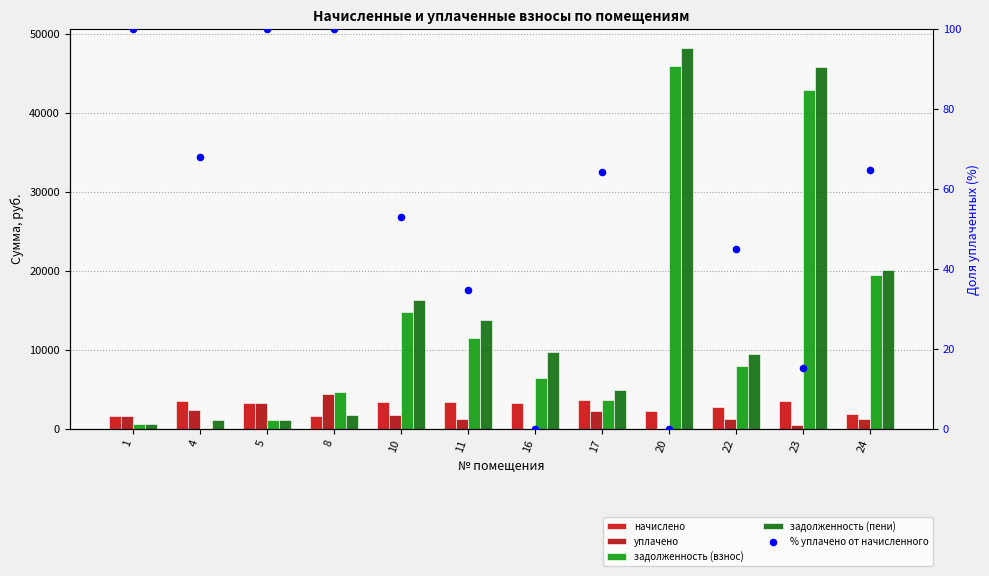

Which series contains the lowest Y value?

уплачено